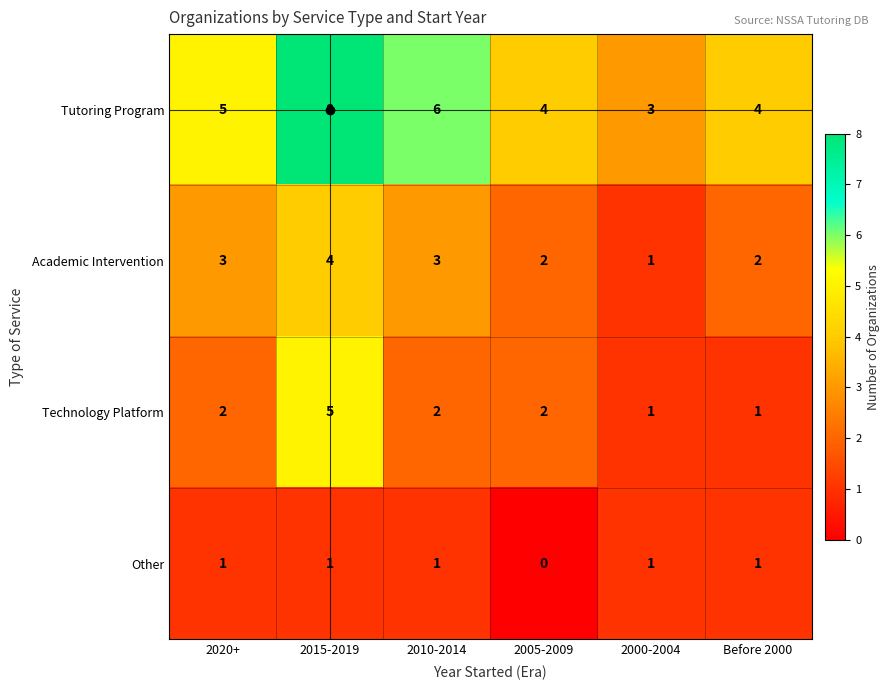

What is the sum of the Technology Platform values at 2000-2004 and 2010-2014?

3